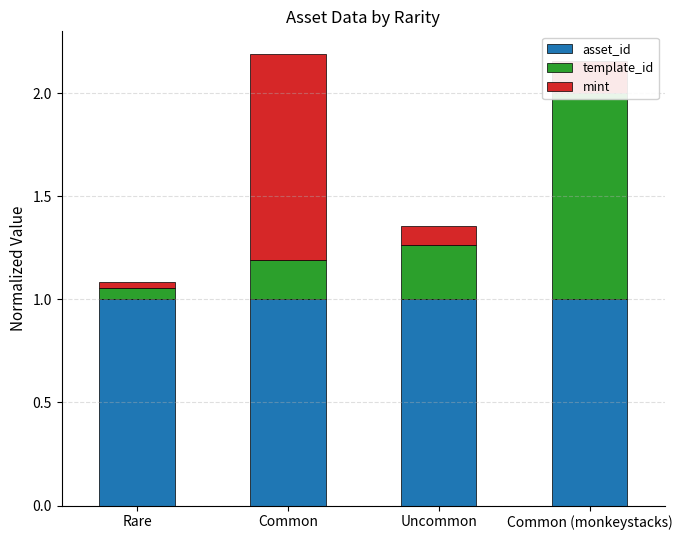

Reading right to left, list all the values displayed in this chart.

asset_id: Common (monkeystacks)=1.0	Uncommon=1.0	Common=1.0	Rare=1.0
template_id: Common (monkeystacks)=1.0	Uncommon=0.3	Common=0.2	Rare=0.1
mint: Common (monkeystacks)=0.2	Uncommon=0.1	Common=1.0	Rare=0.0